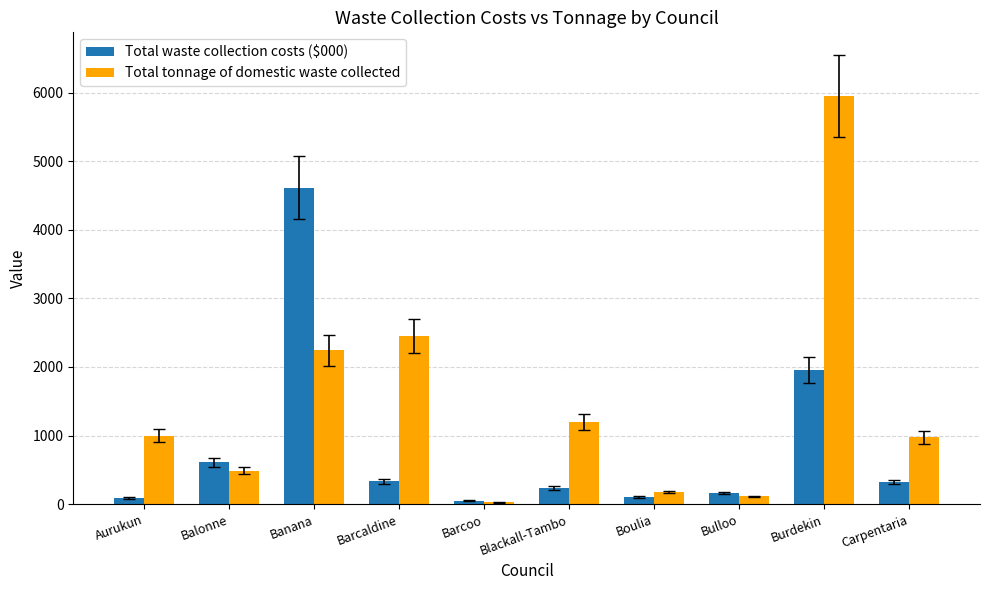

What is the highest value of the Total waste collection costs ($000) series?

4611.0